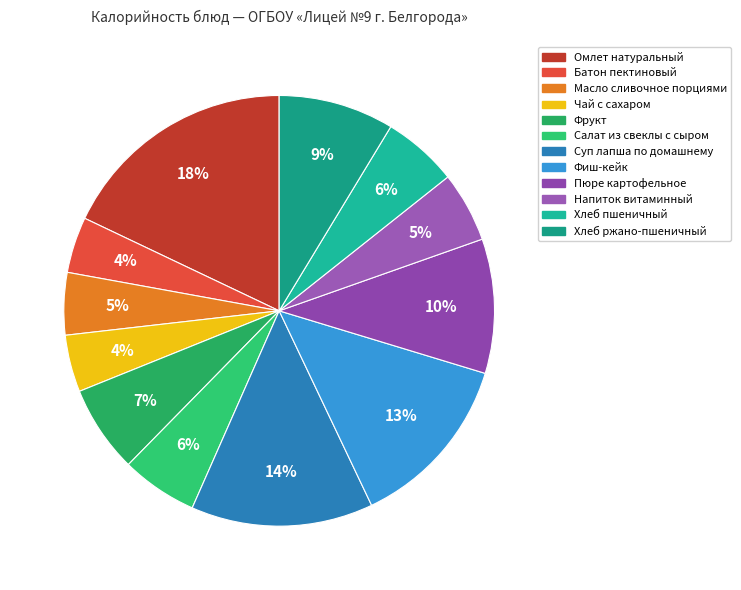

Is it true that Омлет натуральный is 29% of the pie?

False